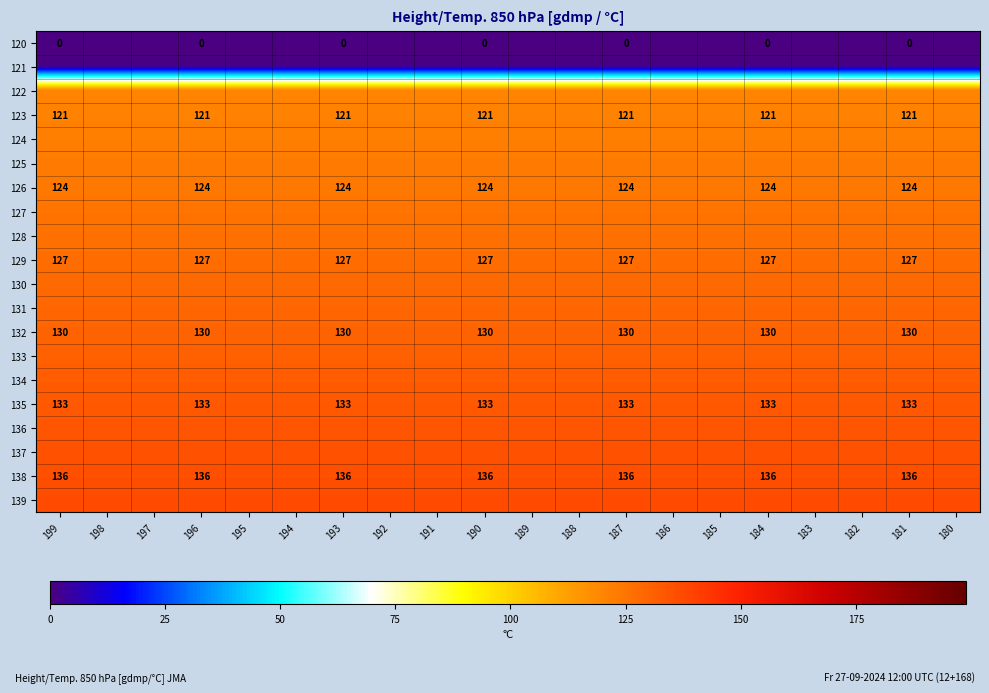

Is it true that 132 equals 229 at 181?

False